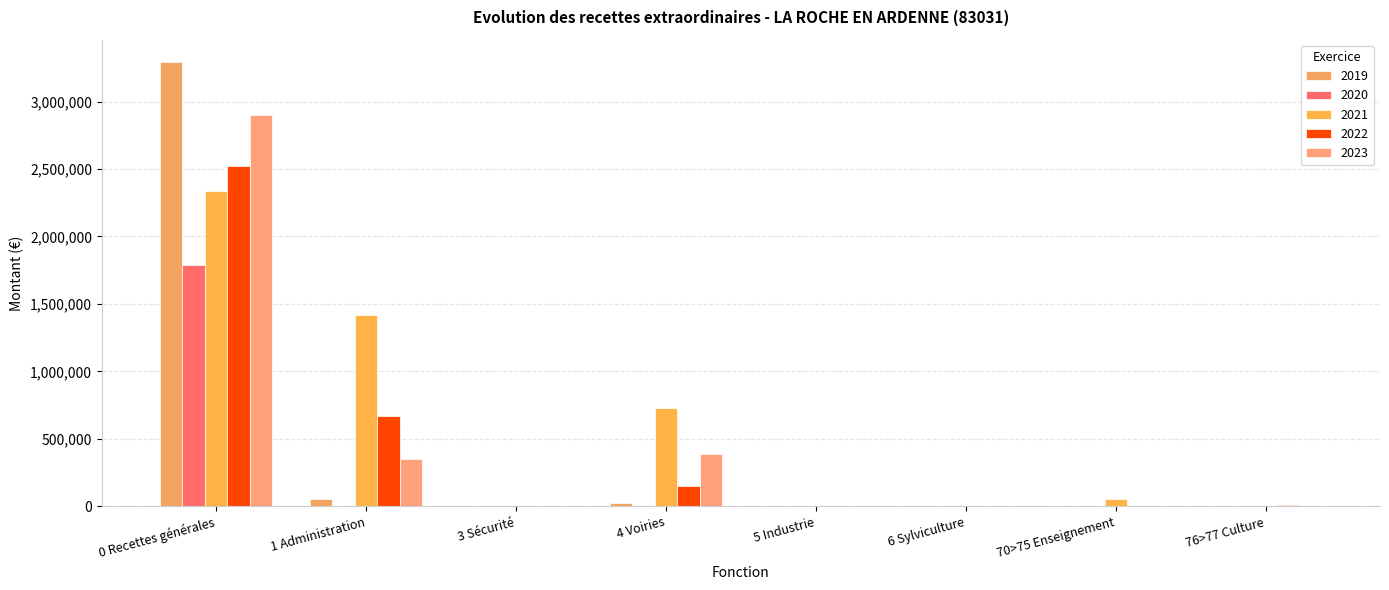

What are all the series names shown in the legend?

2019, 2020, 2021, 2022, 2023